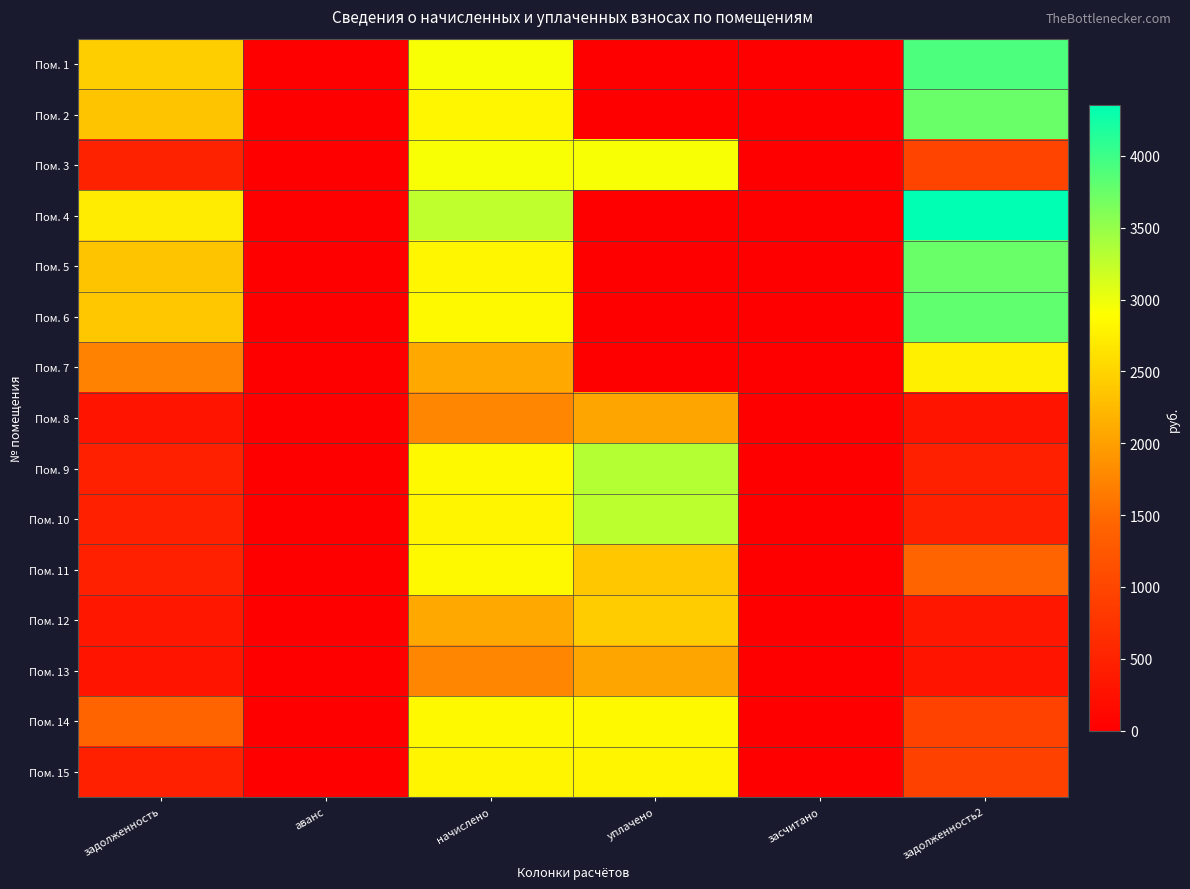

At how many categories does at least one series exceed 1798?

4